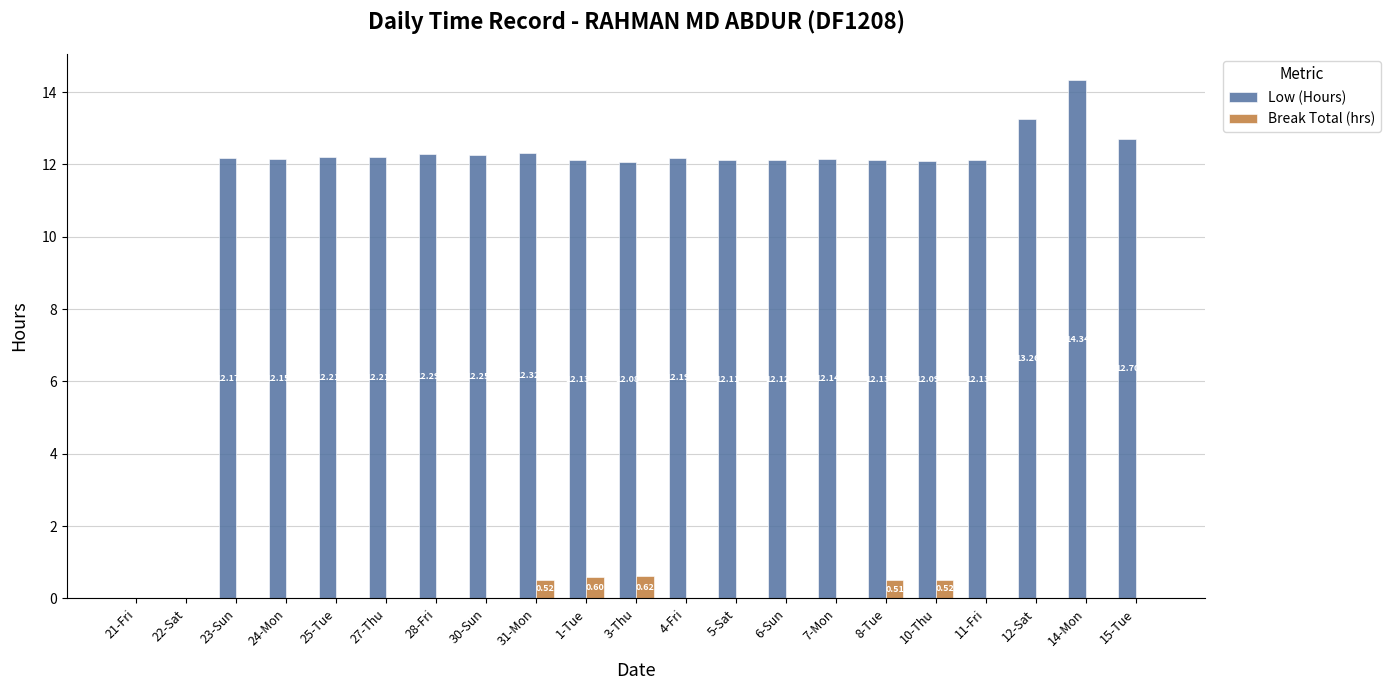

What is the sum of all Low (Hours) values?

235.0